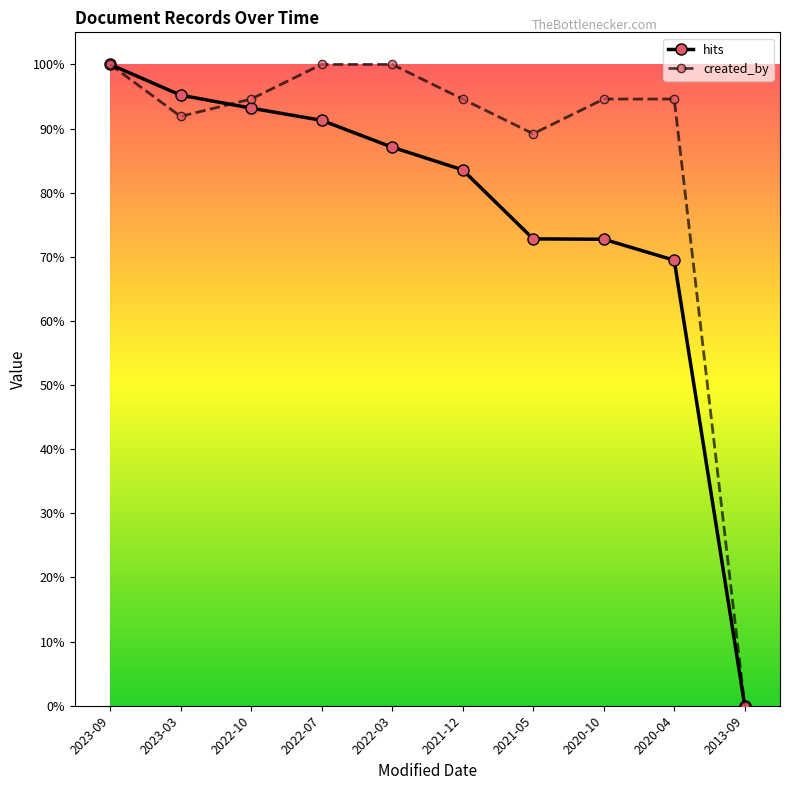

Does the chart have visible grid lines?

No